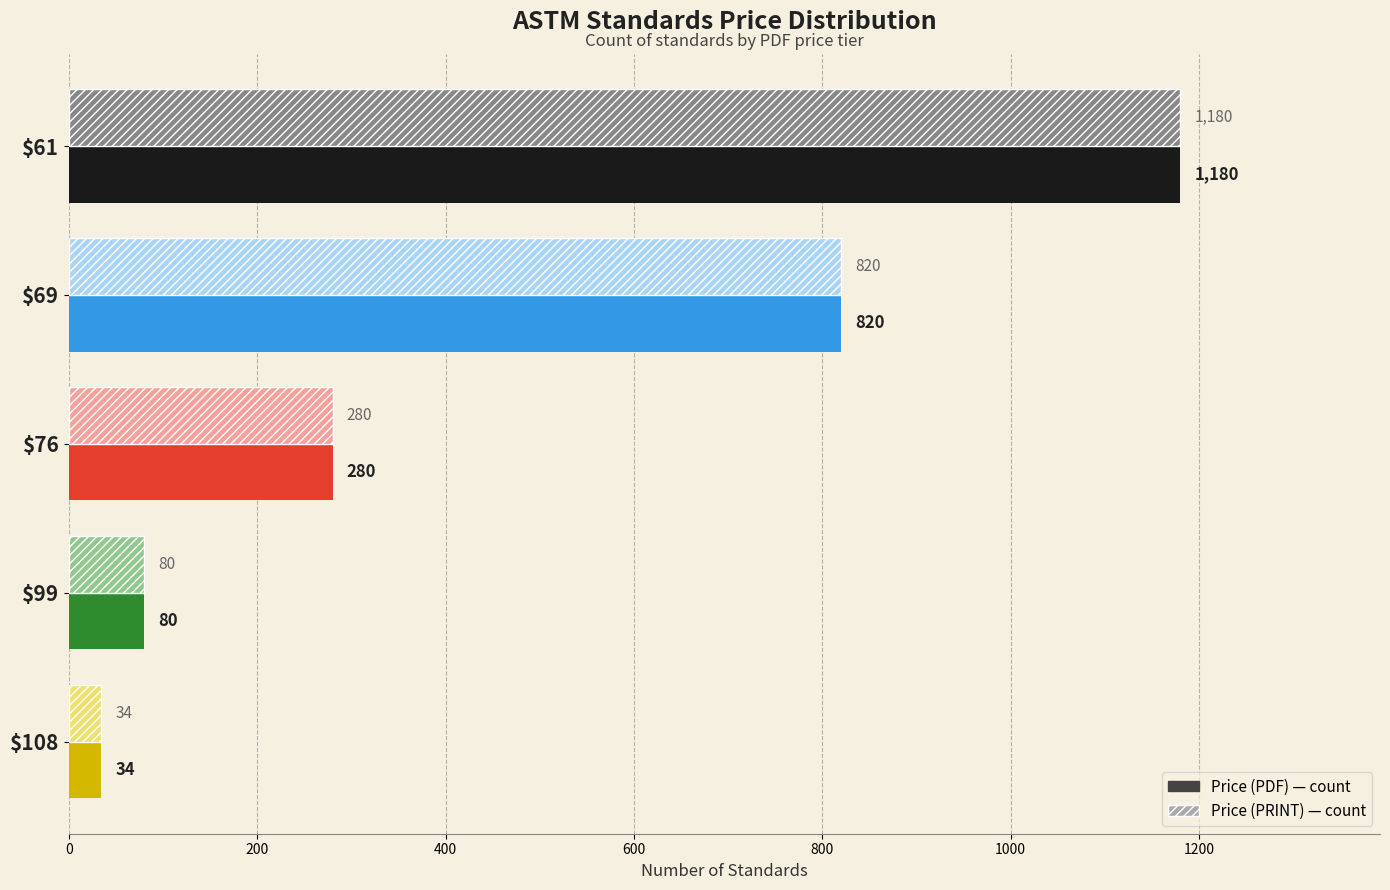

What is the total value across all series at $99?

160